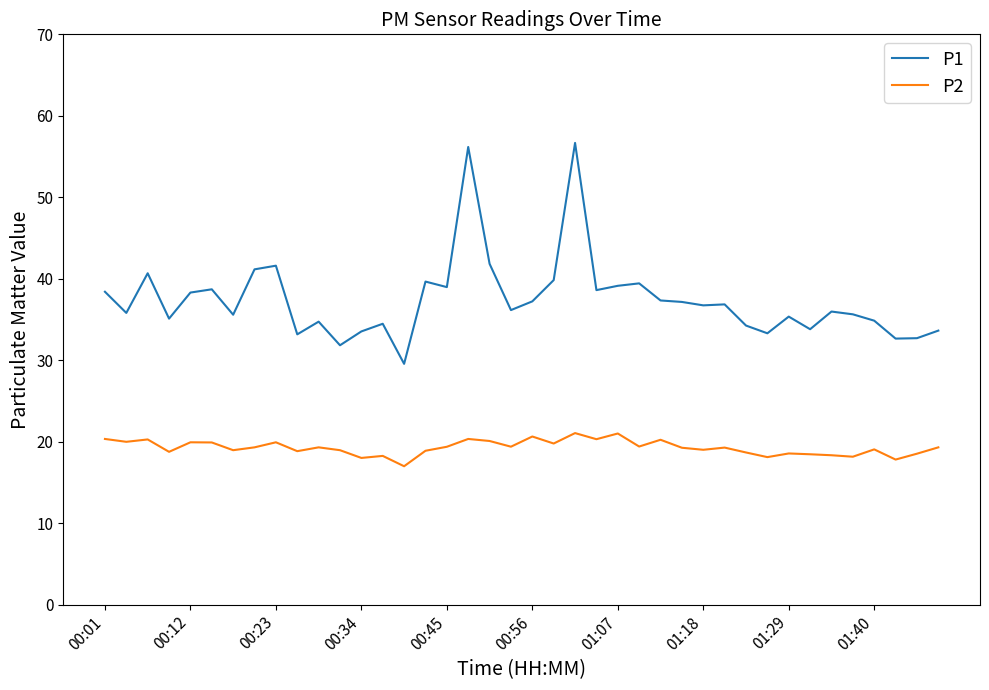

Which series has the largest range (max minus min)?

P1